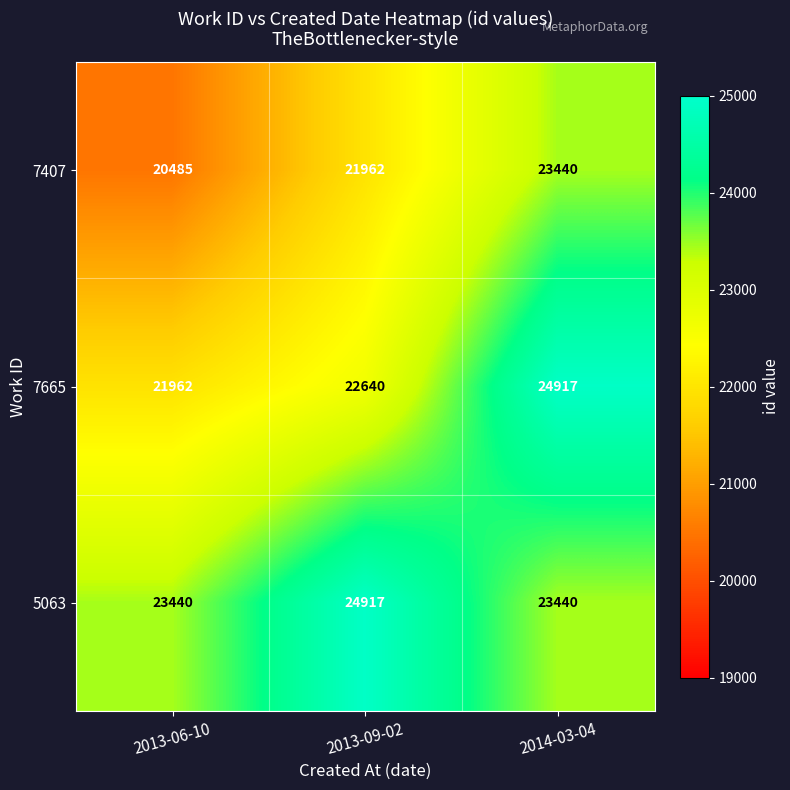

At which category is the sum across all series the highest?

2014-03-04